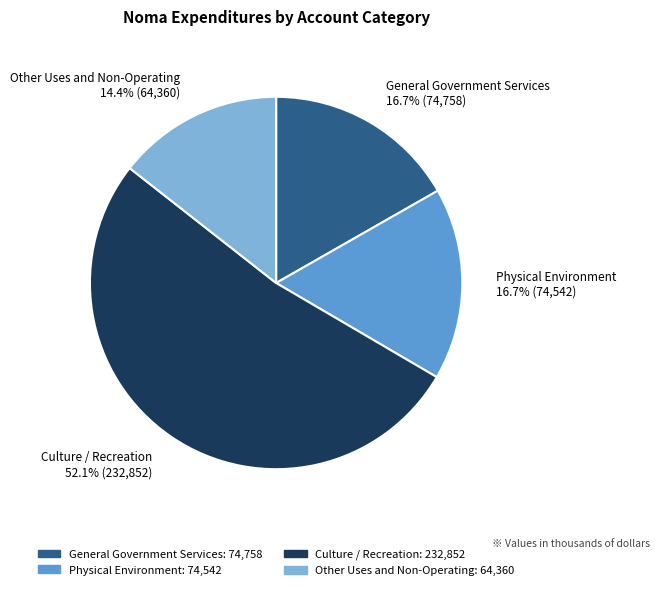

What percentage is the Other Uses and Non-Operating slice, to the nearest percent?

14%